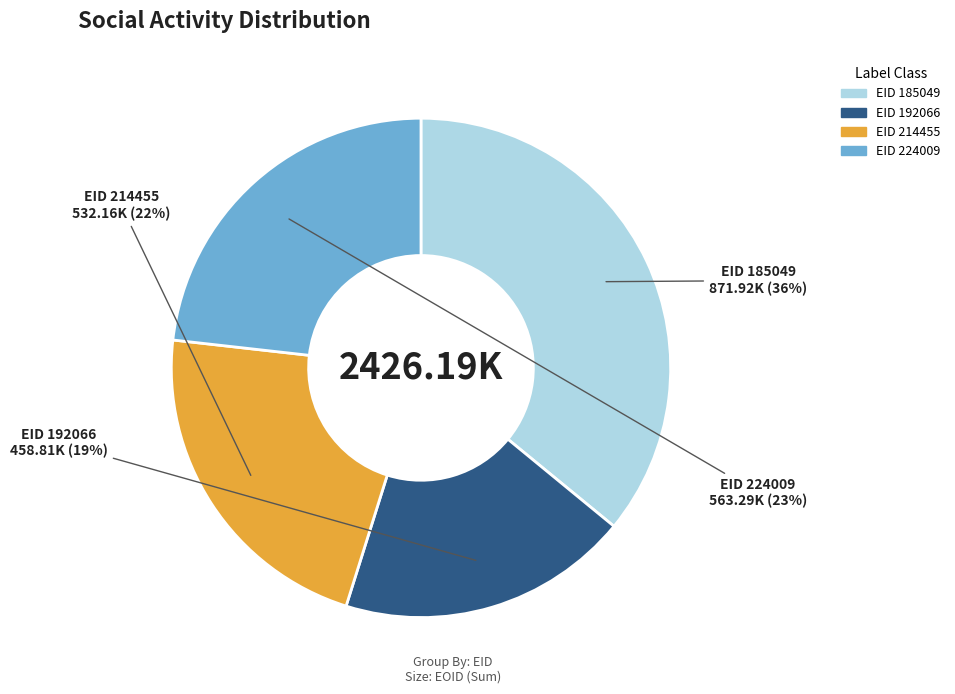

Count the number of slices in the pie.

4